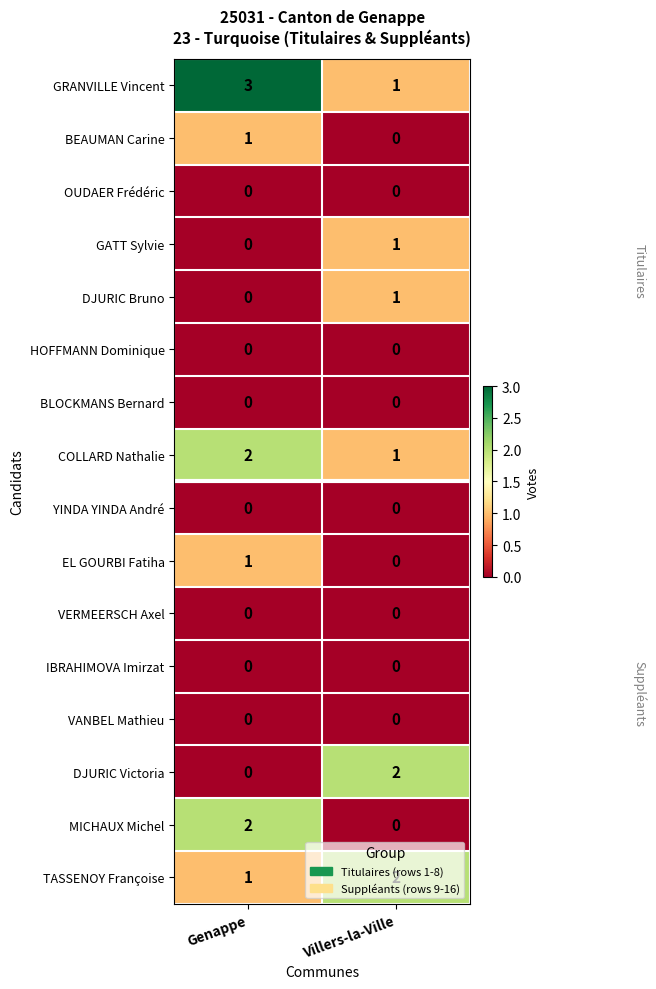

What is the spread (max minus min) of values at Genappe?

3